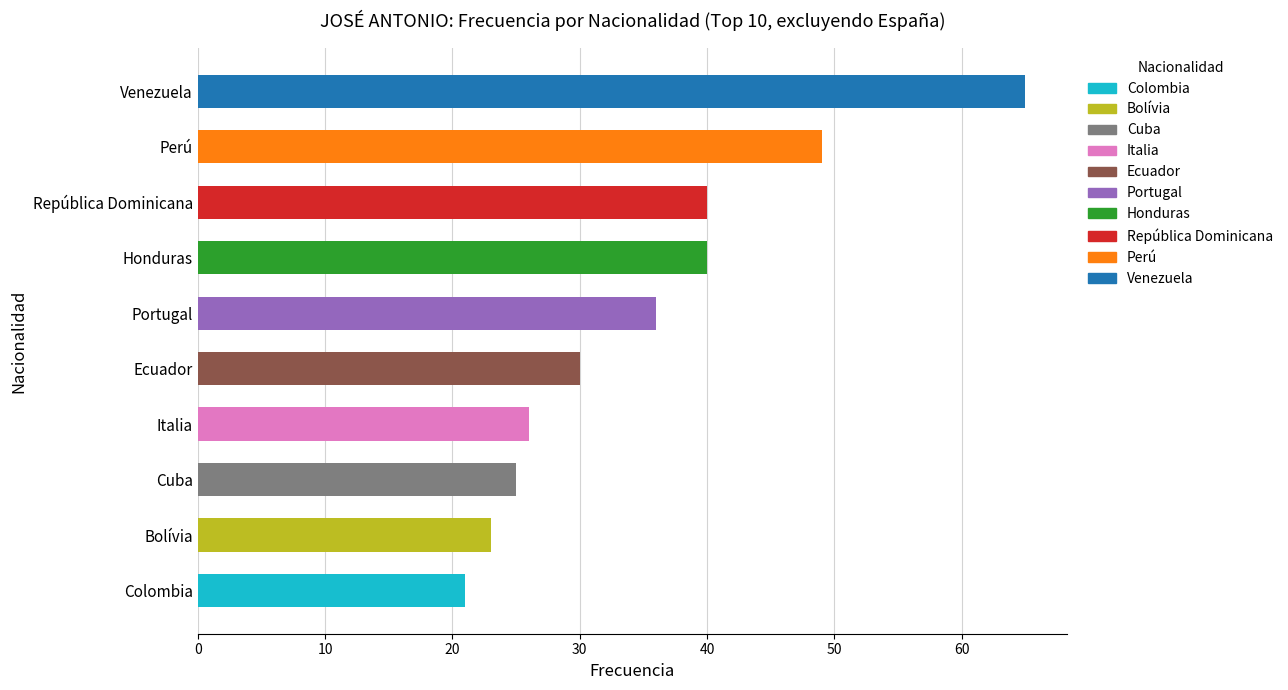

Are the bars horizontal?

Yes